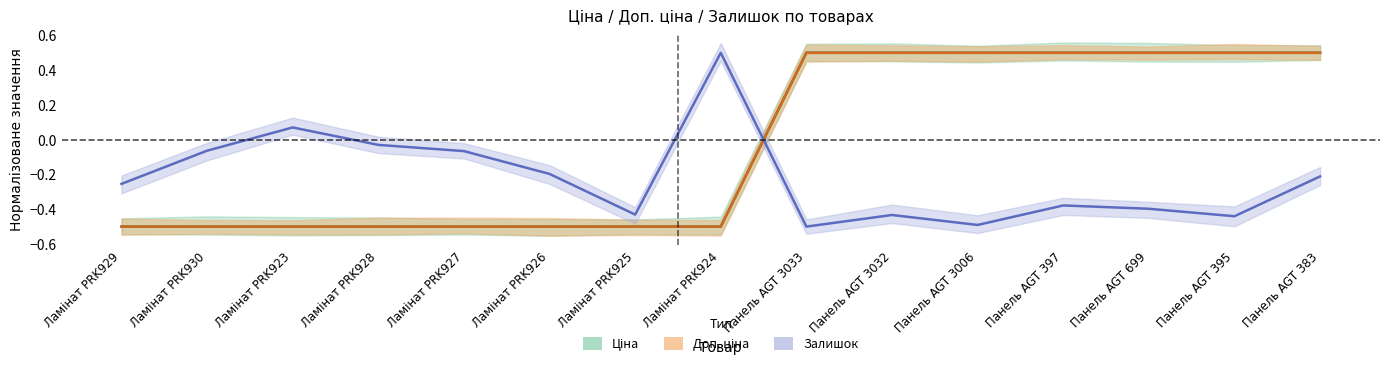

Reading left to right, transcribe all the data shown in this chart.

Ціна: -0.5	-0.5	-0.5	-0.5	-0.5	-0.5	-0.5	-0.5	0.5	0.5	0.5	0.5	0.5	0.5	0.5
Доп. ціна: -0.5	-0.5	-0.5	-0.5	-0.5	-0.5	-0.5	-0.5	0.5	0.5	0.5	0.5	0.5	0.5	0.5
Залишок: -0.3	-0.1	0.1	-0.0	-0.1	-0.2	-0.4	0.5	-0.5	-0.4	-0.5	-0.4	-0.4	-0.4	-0.2